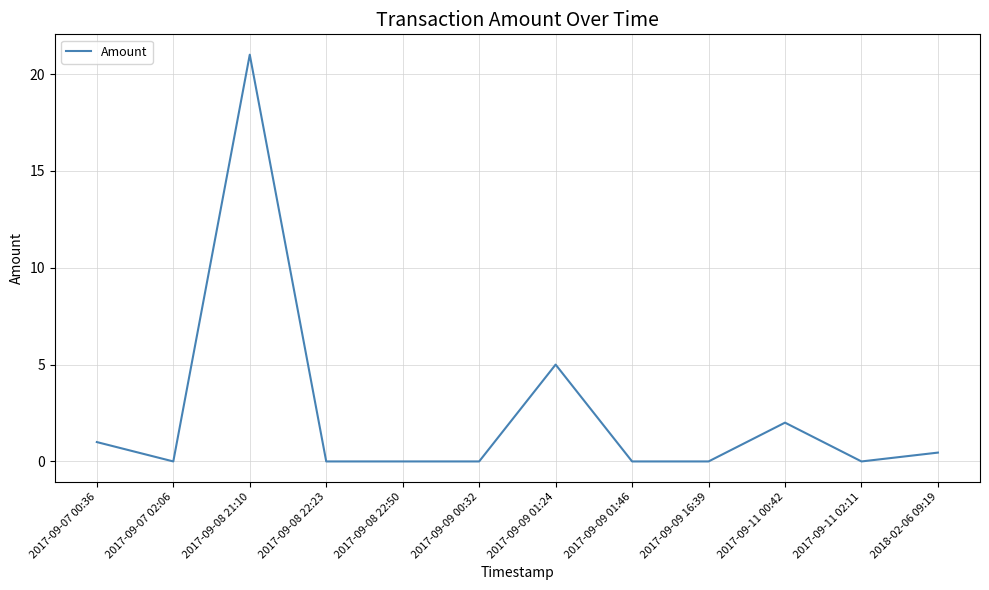

What is the greatest value displayed?

21.0